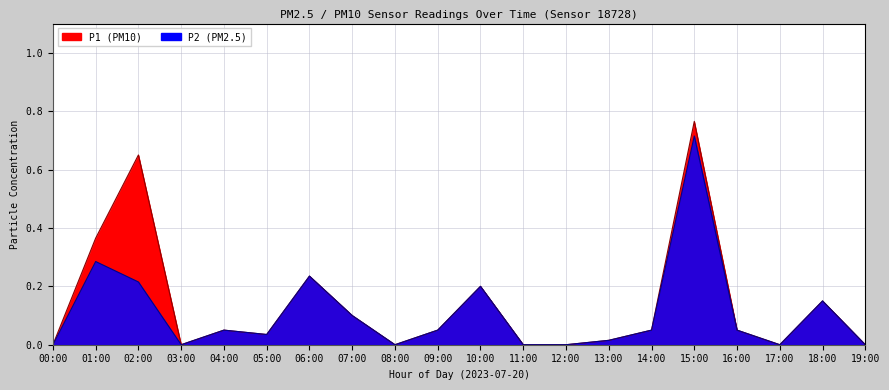

True or false: P2 and P1 intersect in this chart.

False